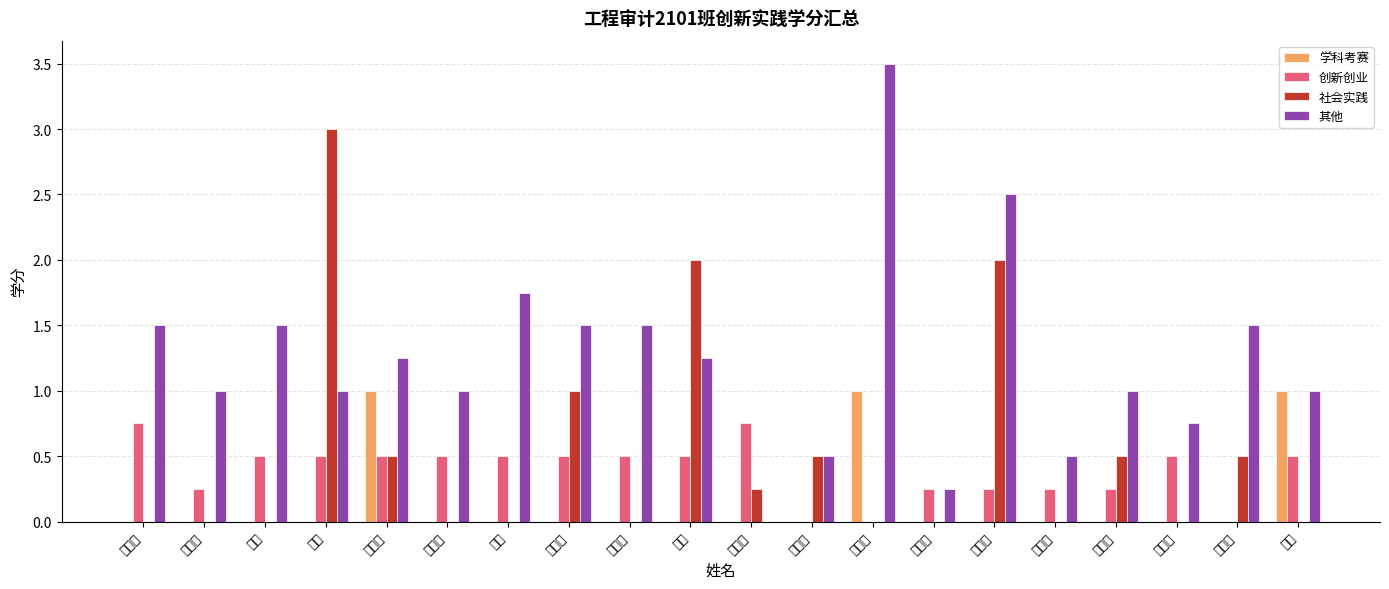

The 社会实践 series shows 5.1 at 陈琦. True or false?

False